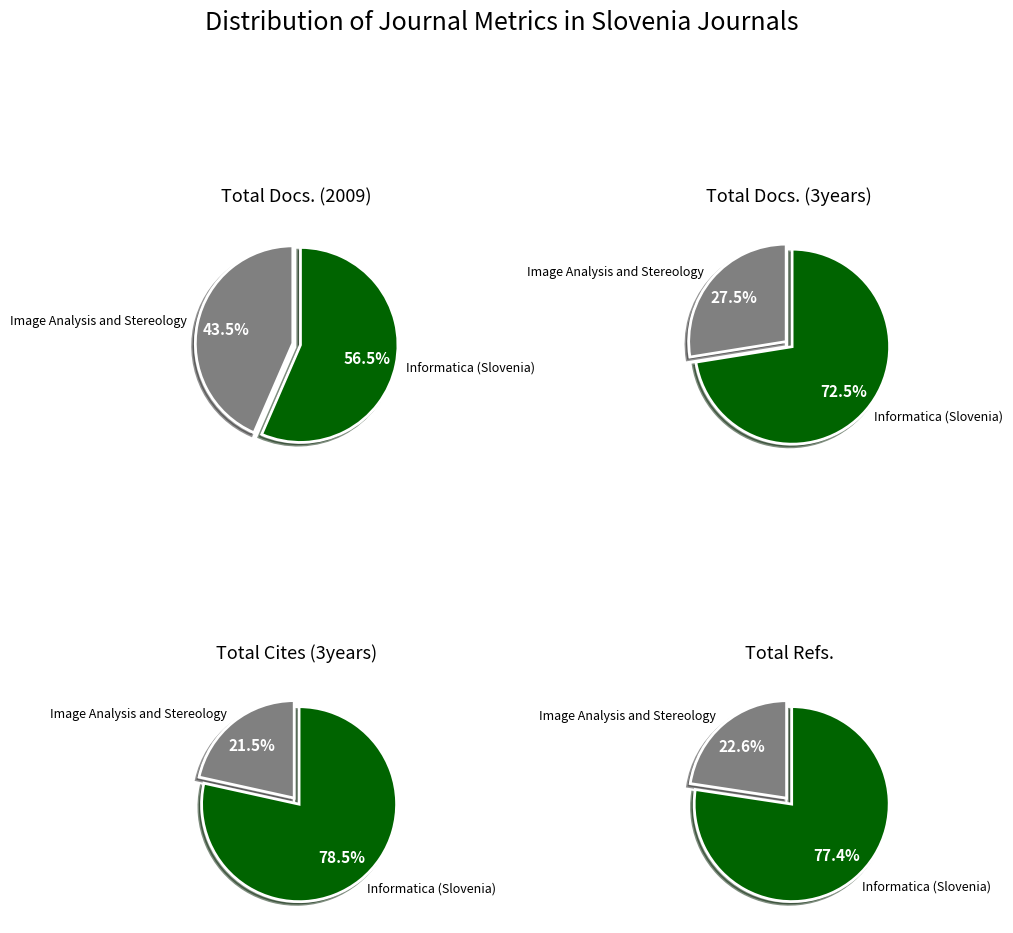

True or false: Informatica (Slovenia) accounts for 78% of the total.

True